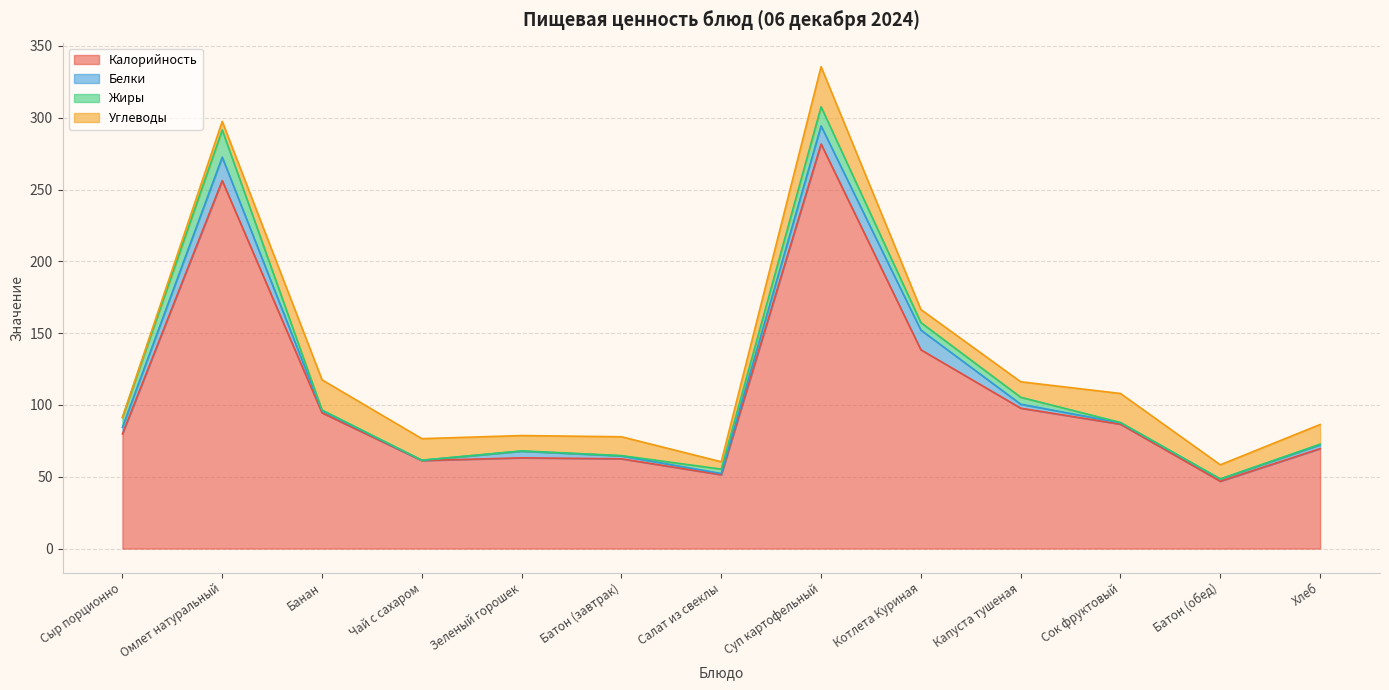

What is the average value of the Углеводы series?

12.5